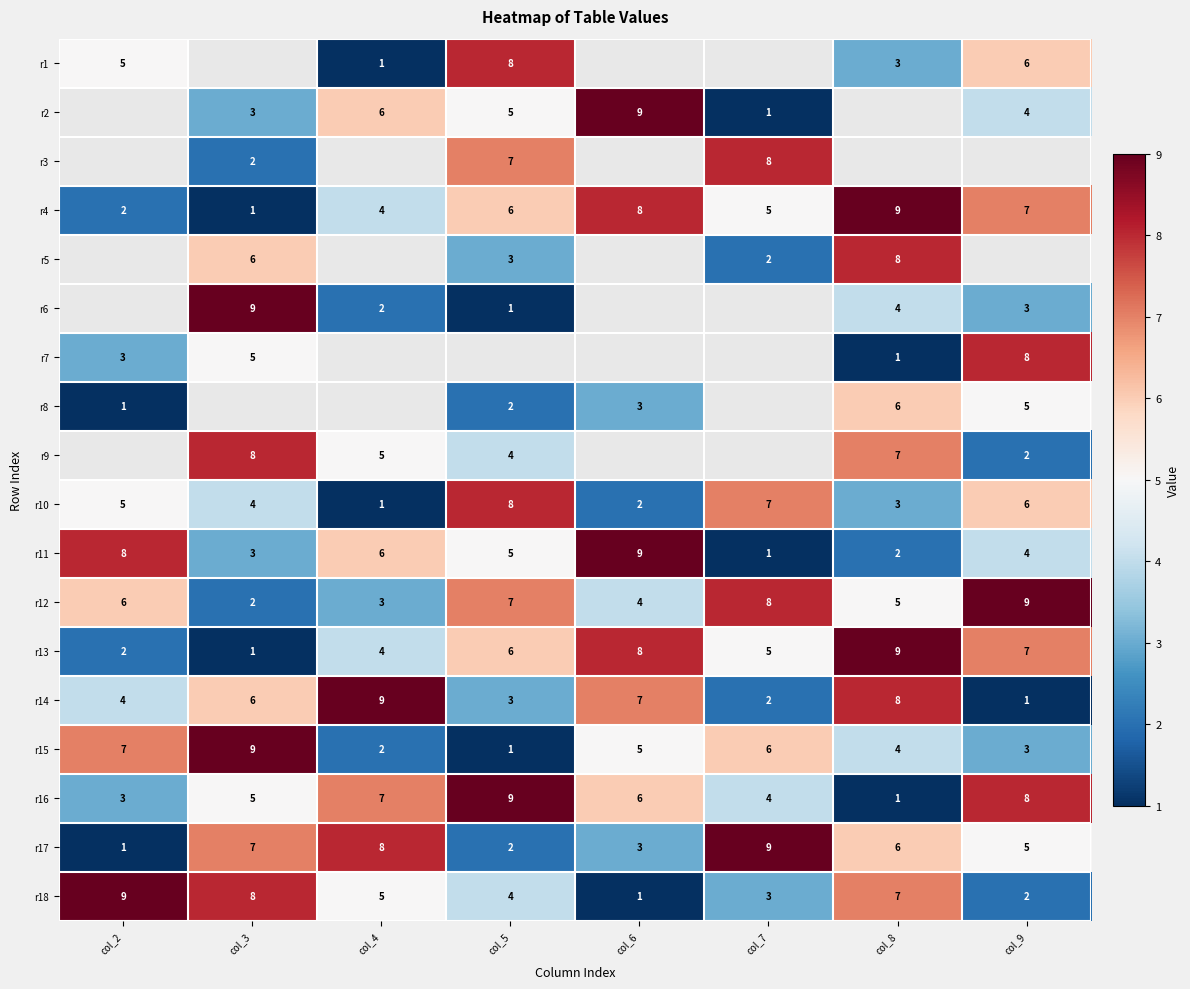

Is it true that r8 equals 2 at col_5?

True